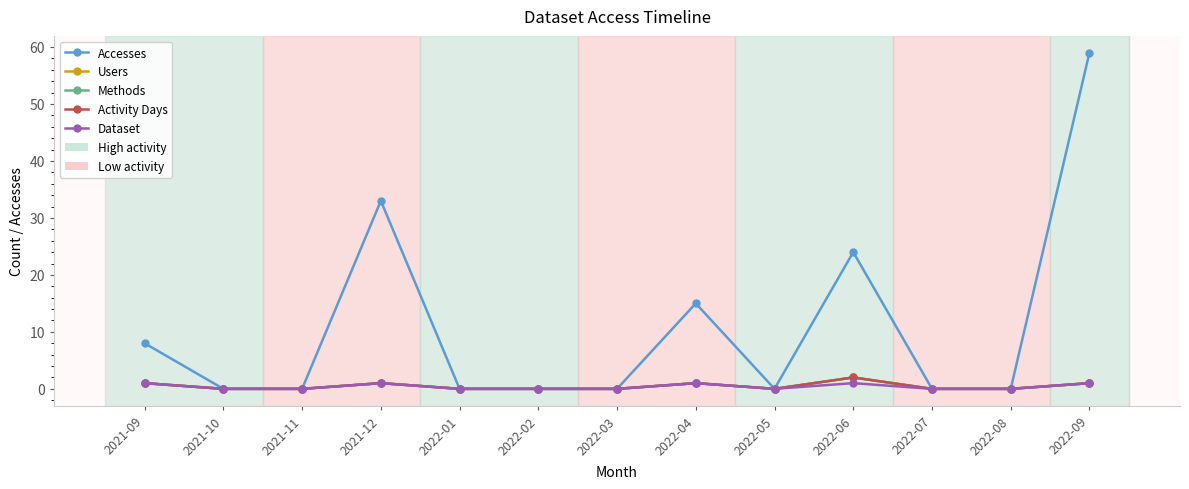

True or false: Accesses has a value of 56 at 2021-12.

False